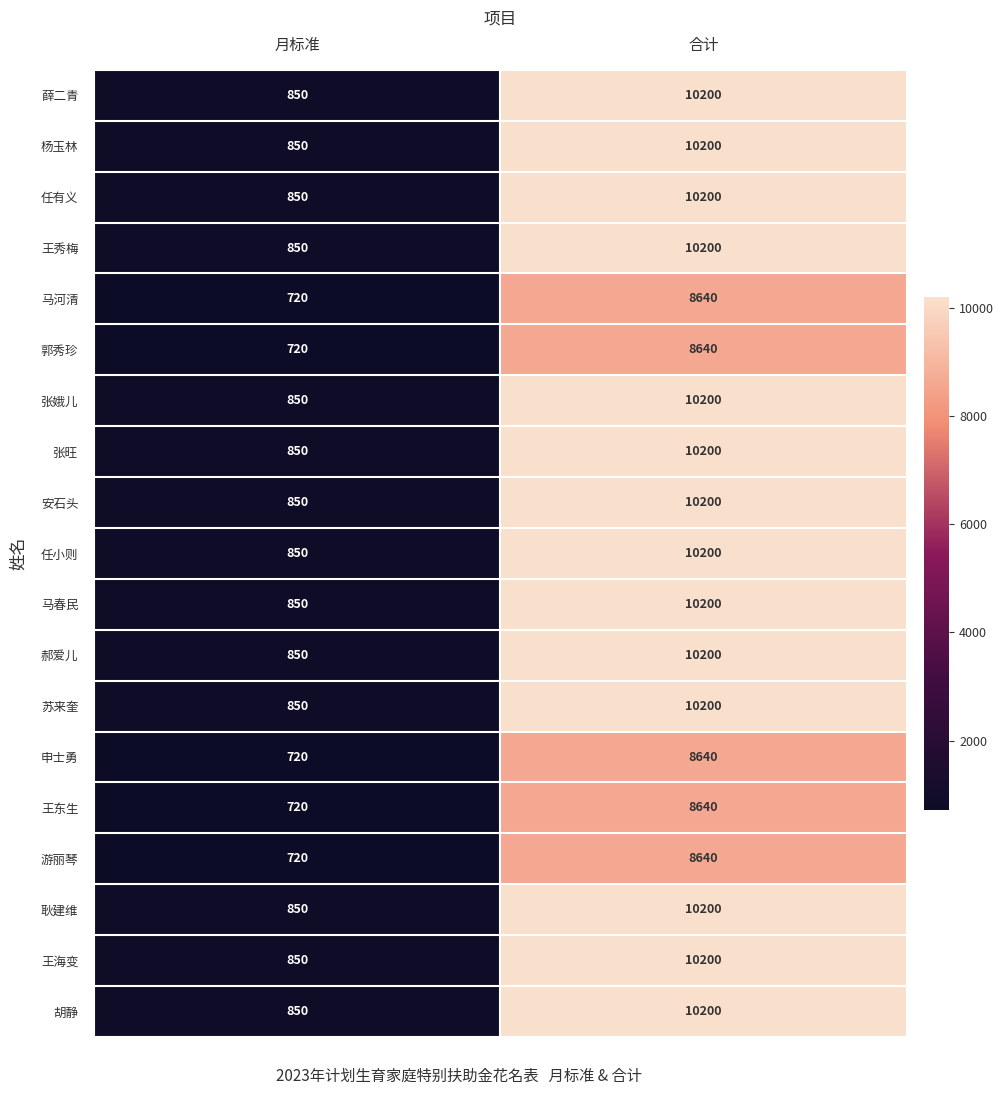

What is the difference between the highest and lowest values at 合计?

1560